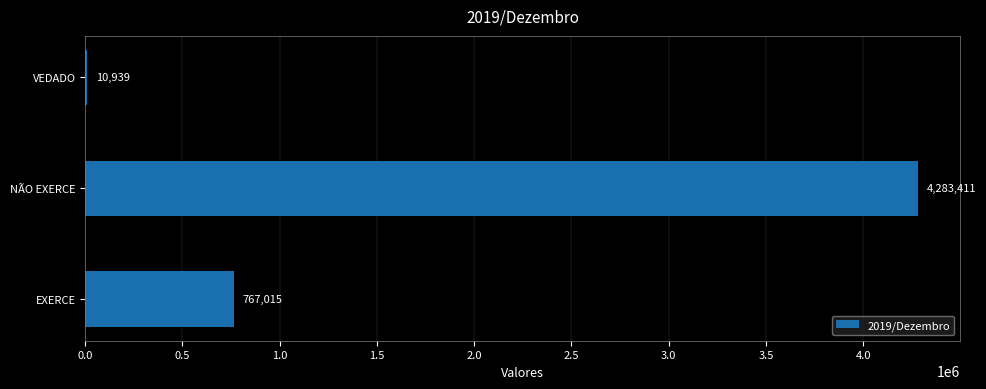

What is the sum of the values at VEDADO and EXERCE?

777954